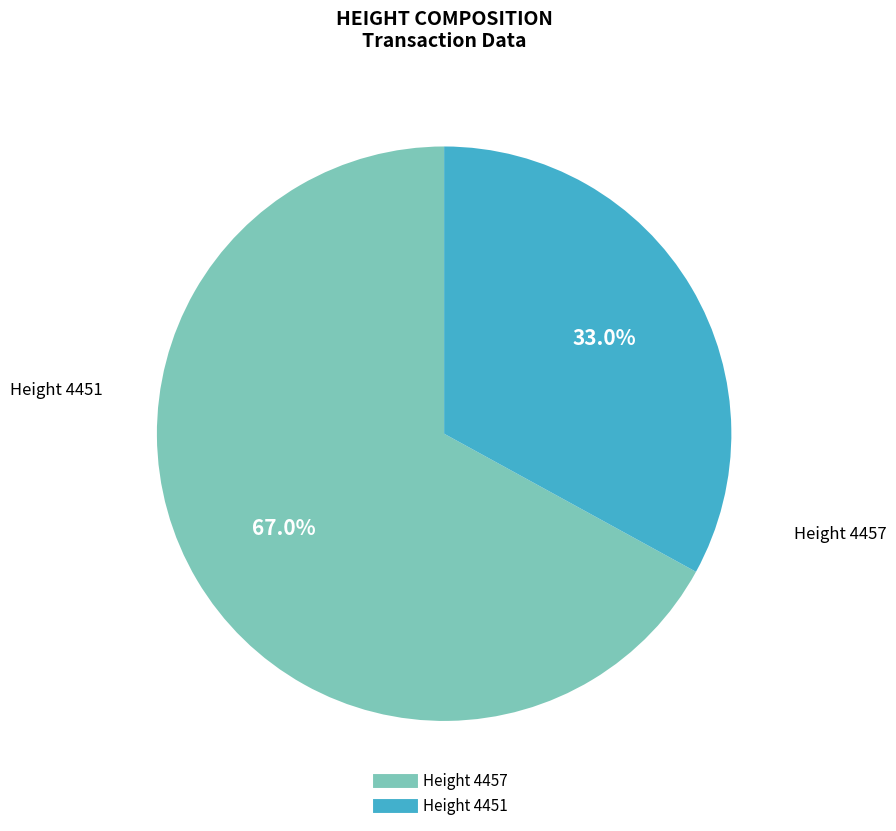

Is there a majority slice in this chart?

Yes